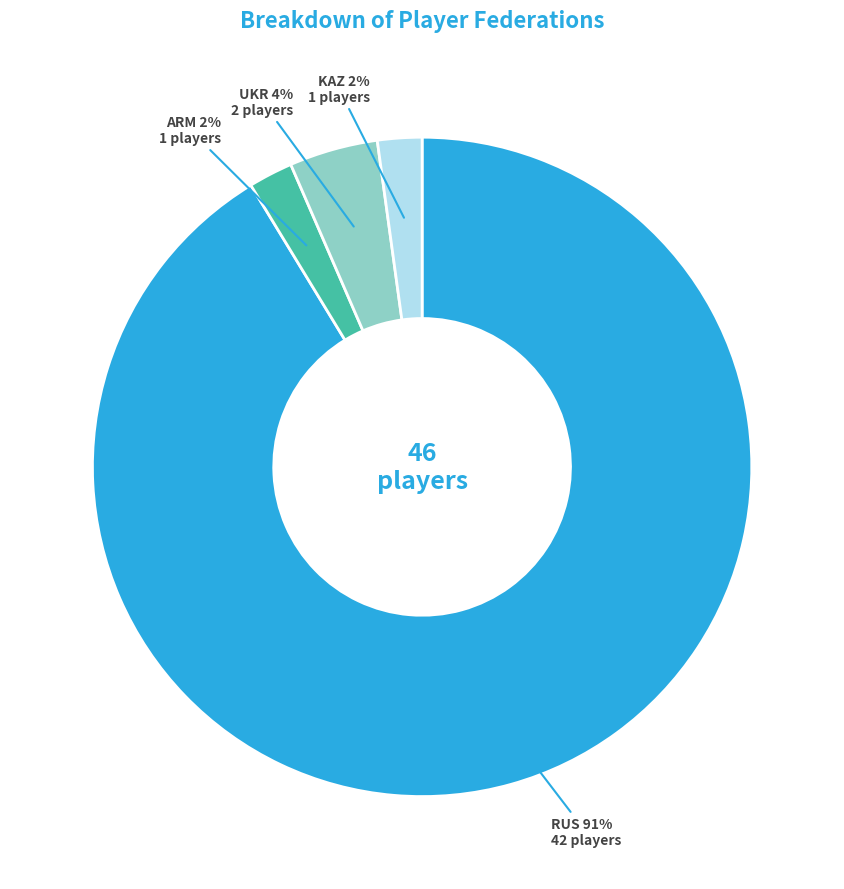

Which category has the biggest portion of the pie?

RUS